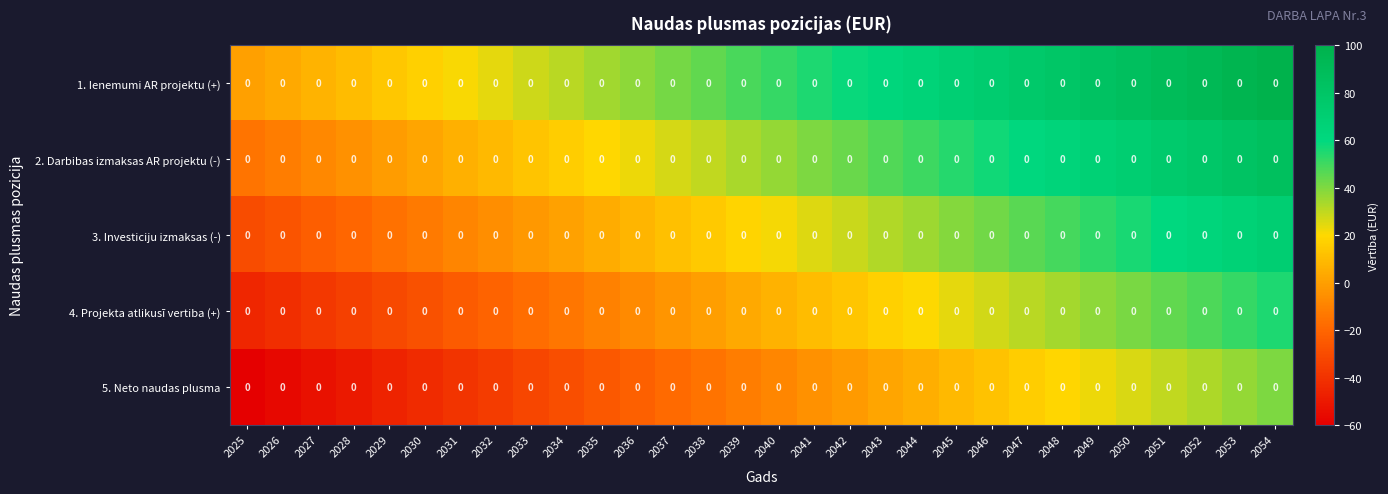

How many values in the 3. Investiciju izmaksas (-) series exceed 21?

15